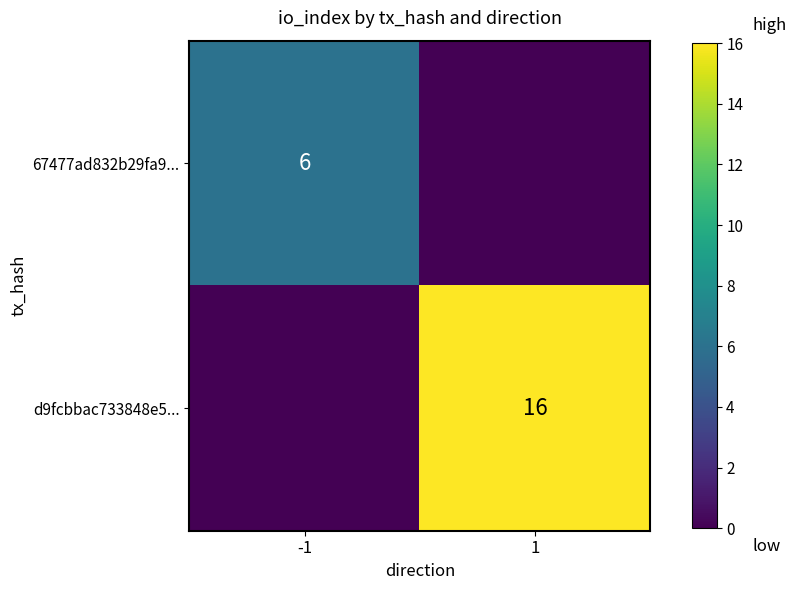

What is the difference between the highest and lowest values at -1?

6